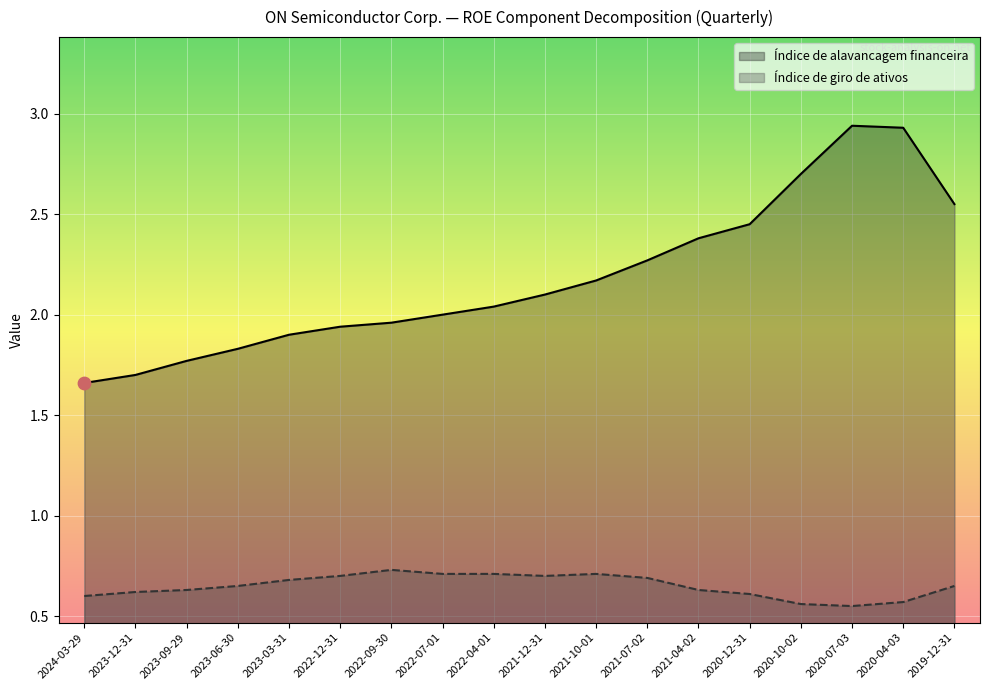

Which series reaches the minimum Y coordinate?

Índice de giro de ativos